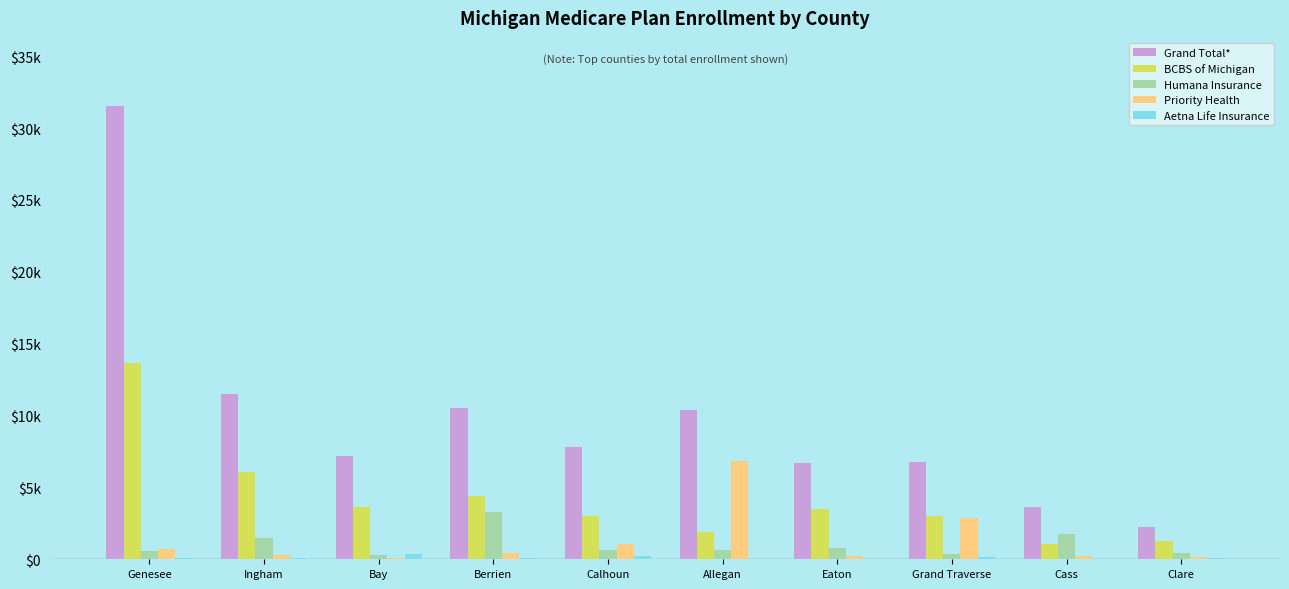

Read the Humana Insurance value at Calhoun, to the nearest 10.

650